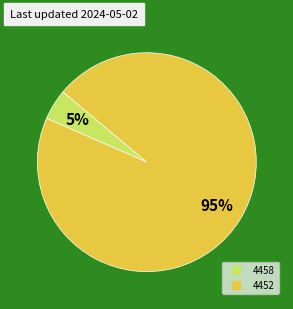

Rank the categories by value from lowest to highest.

4458, 4452